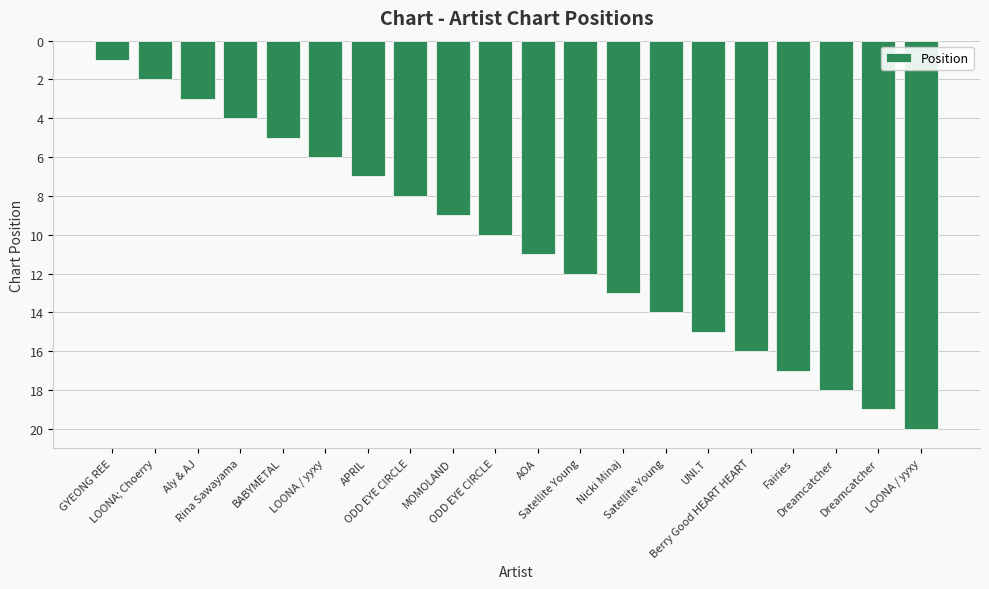

What is the difference between the values at Berry Good HEART HEART and Dreamcatcher?

3